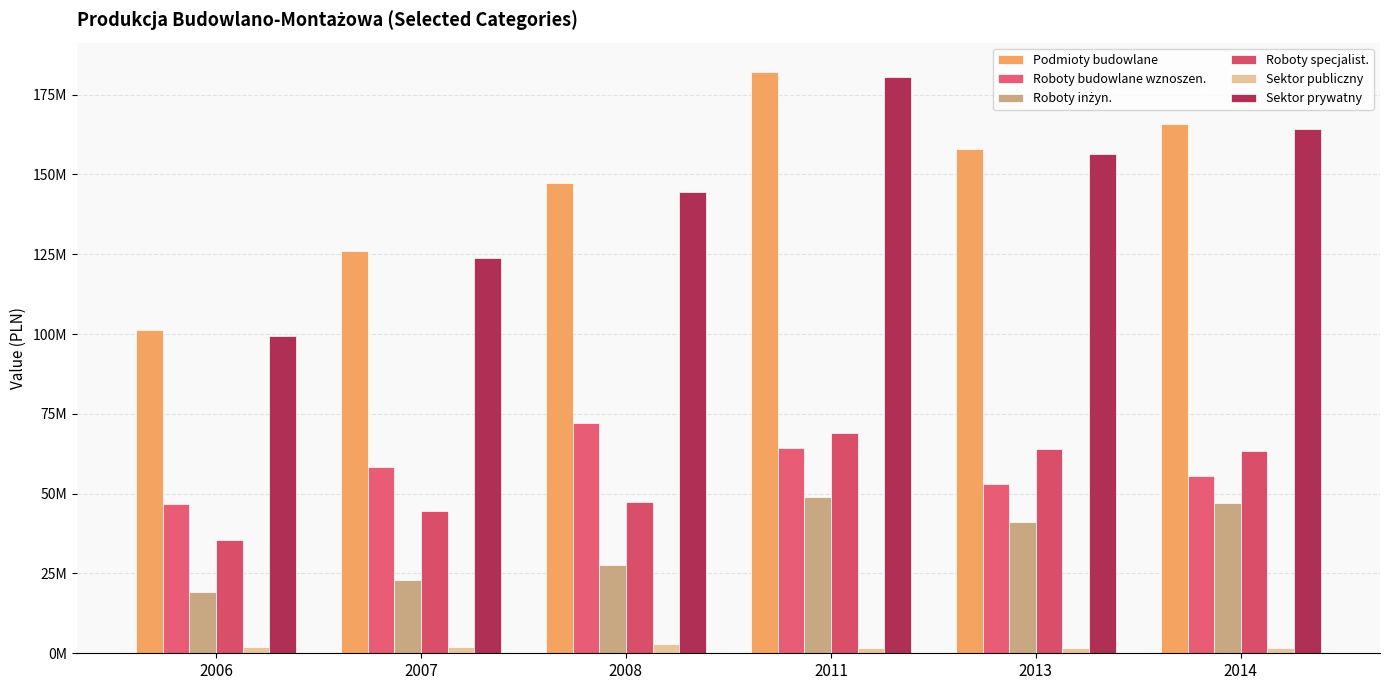

Where does the Roboty budowlane wznoszen. series first go above 58313639?

2007